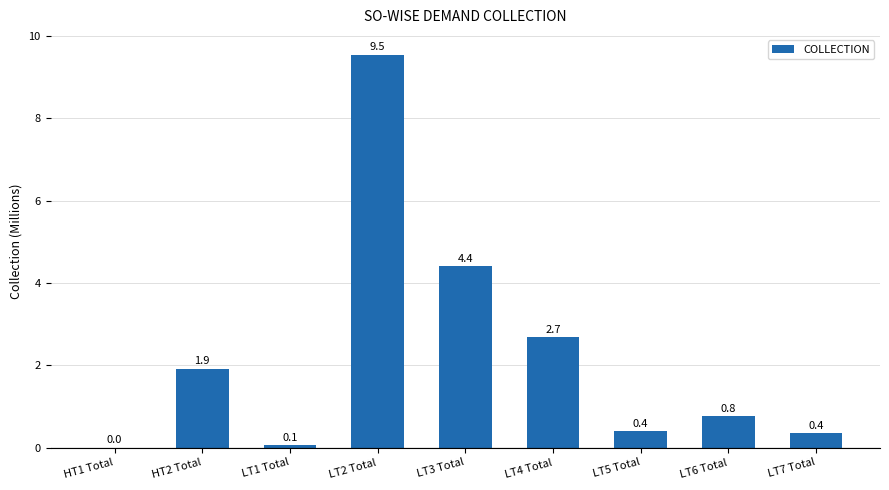

Which category has the highest value across all series?

LT2 Total